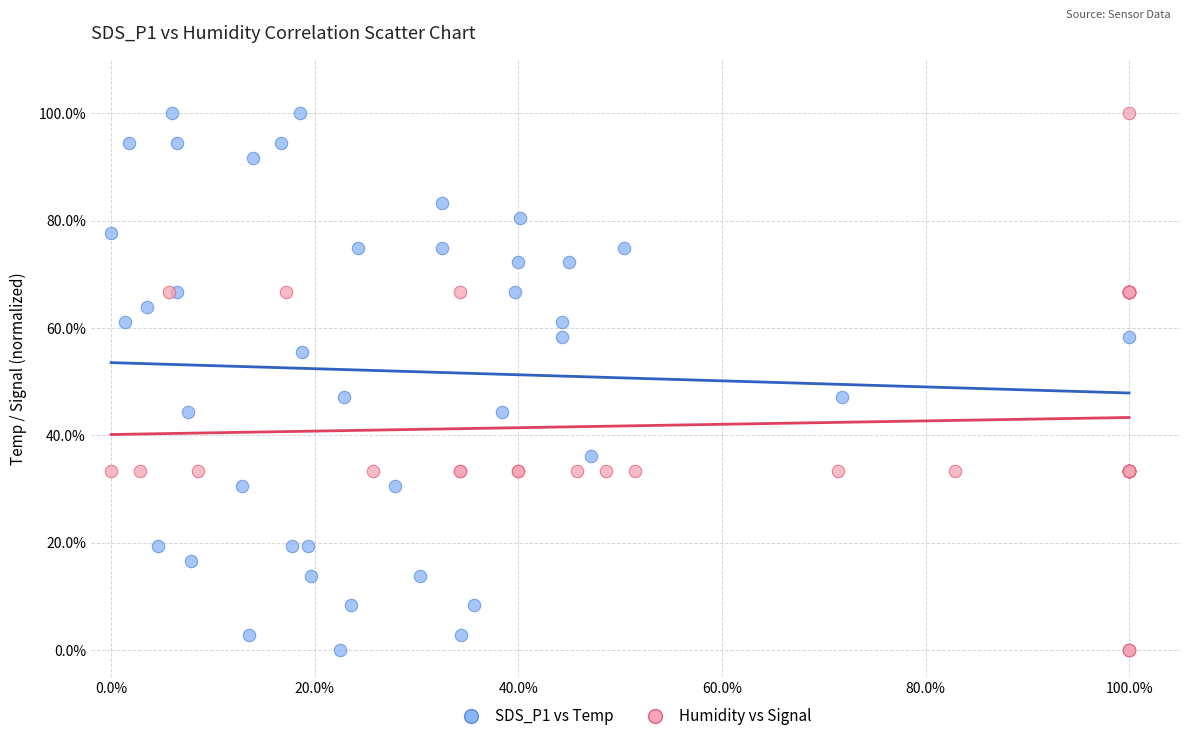

What are all the series names shown in the legend?

SDS_P1 vs Temp, Humidity vs Signal